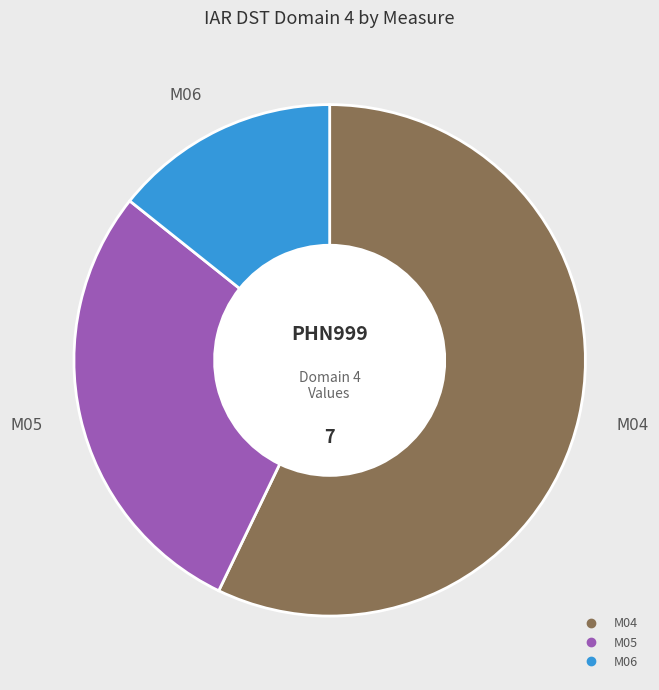

Do M06 and M04 together represent more than half of the pie?

Yes